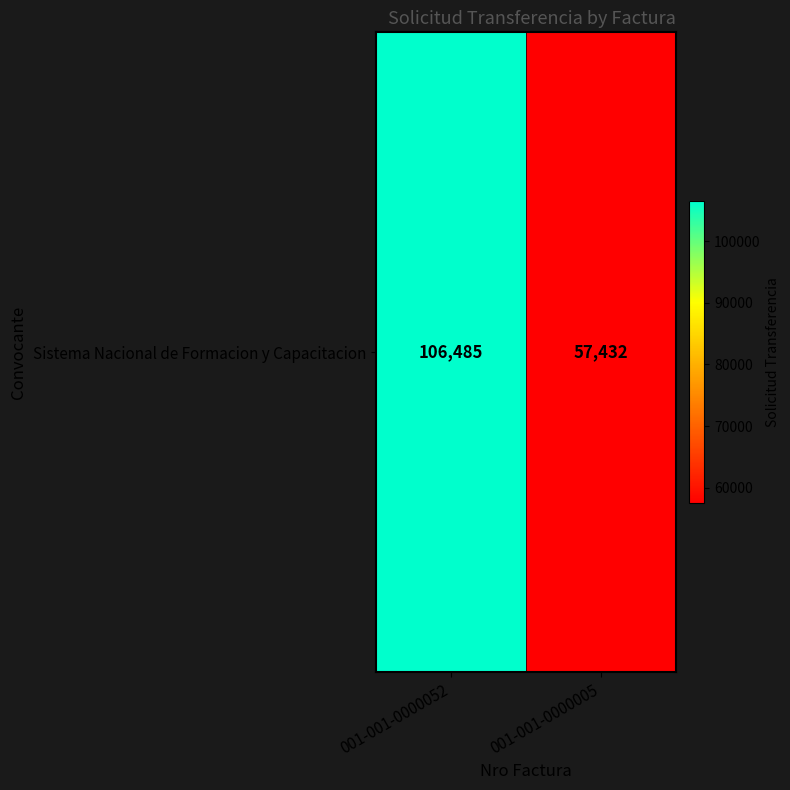

At which label is the value closest to 81958?

001-001-0000005